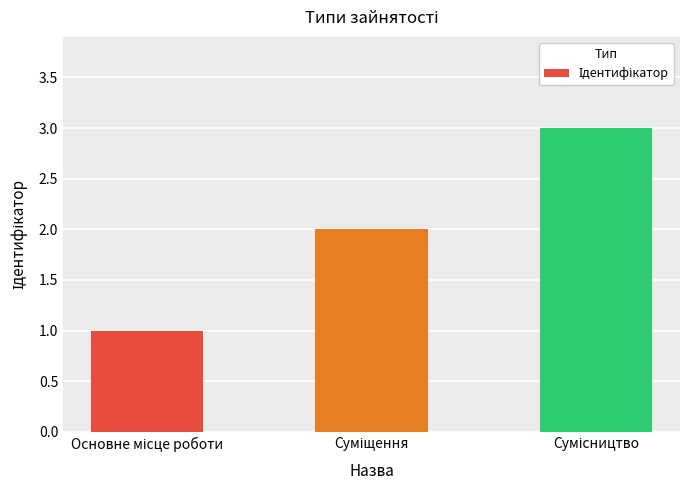

What is the greatest value displayed?

3